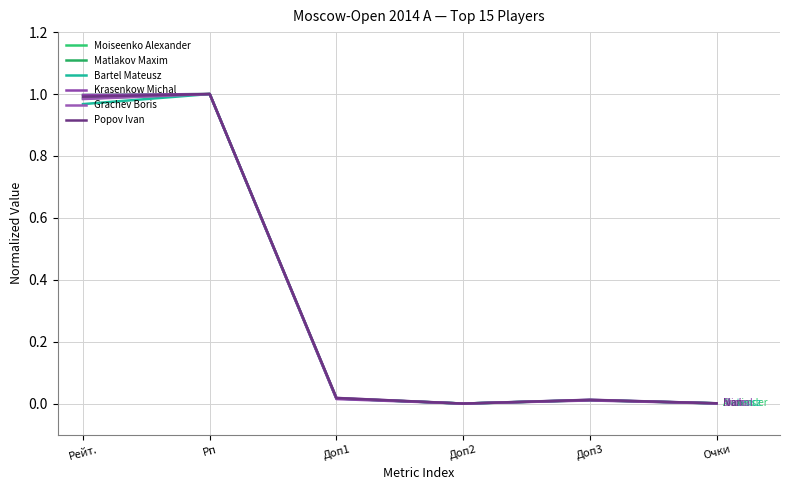

True or false: Moiseenko Alexander and Matlakov Maxim intersect in this chart.

True